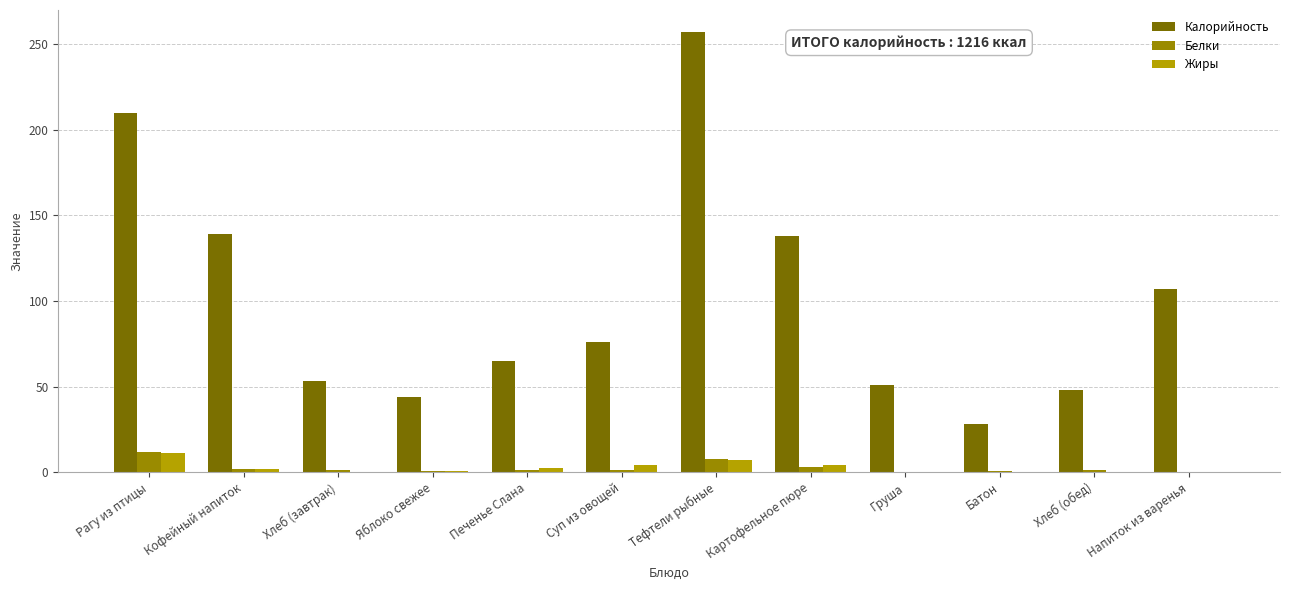

What is the difference between the maximum and minimum values in the Белки series?

11.9